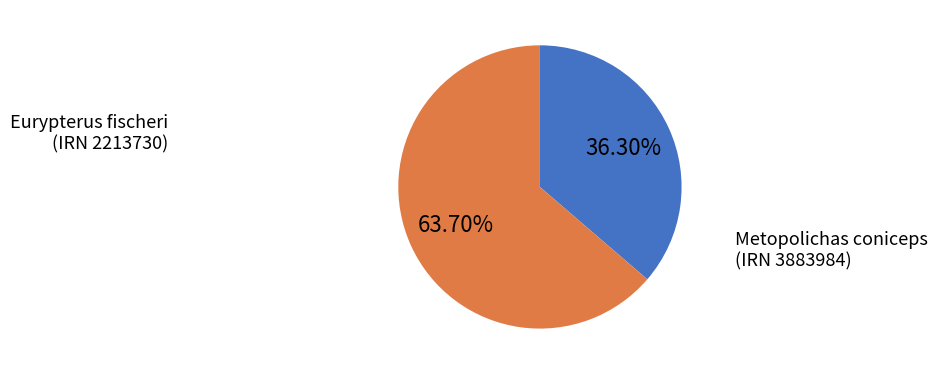

What portion of the pie excludes Metopolichas coniceps (IRN 3883984)?

36.3%